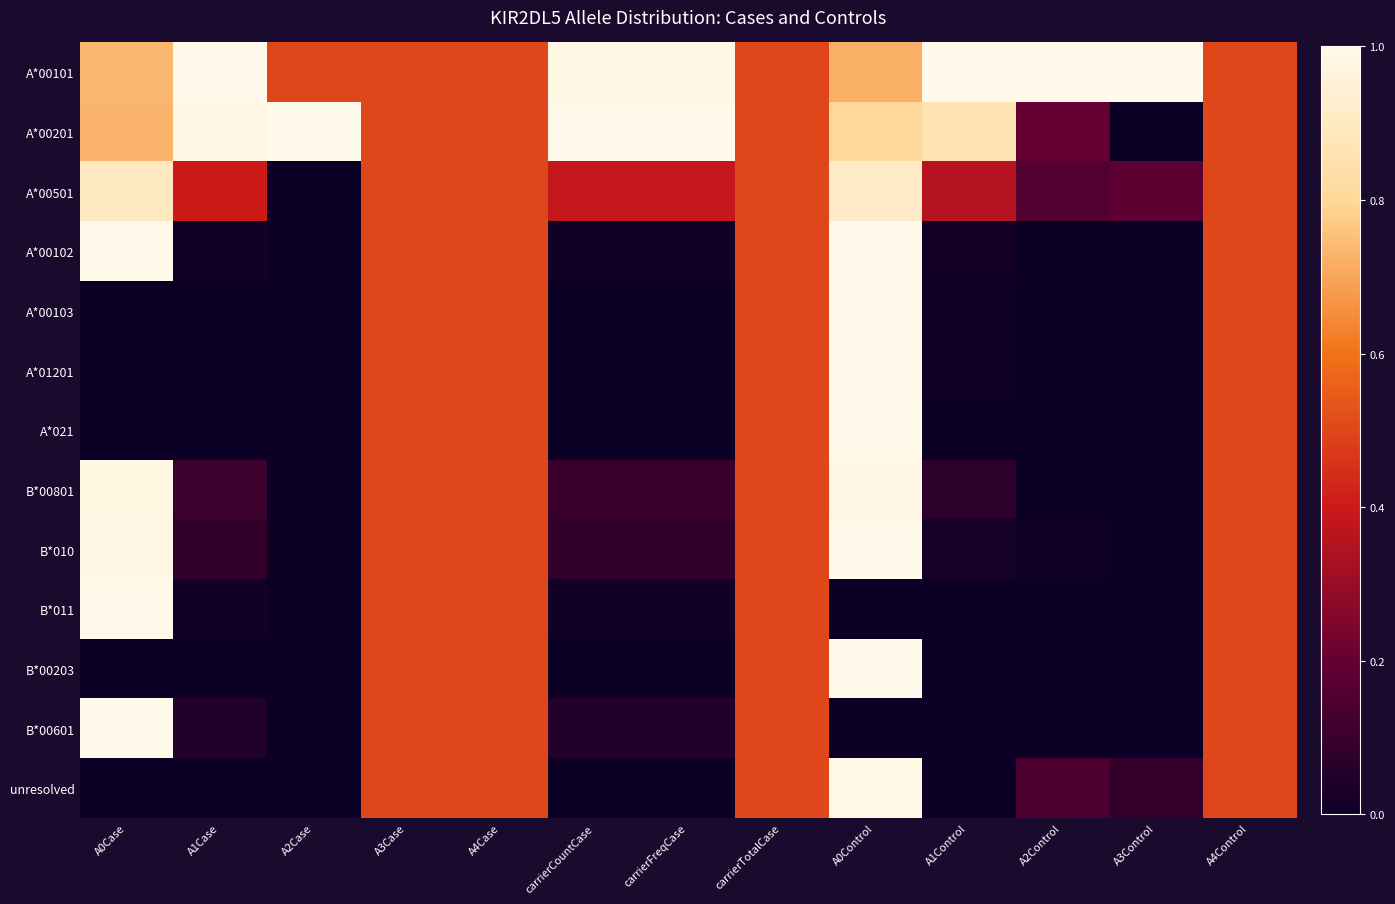

At which category does the chart reach its peak across all series?

A1Case